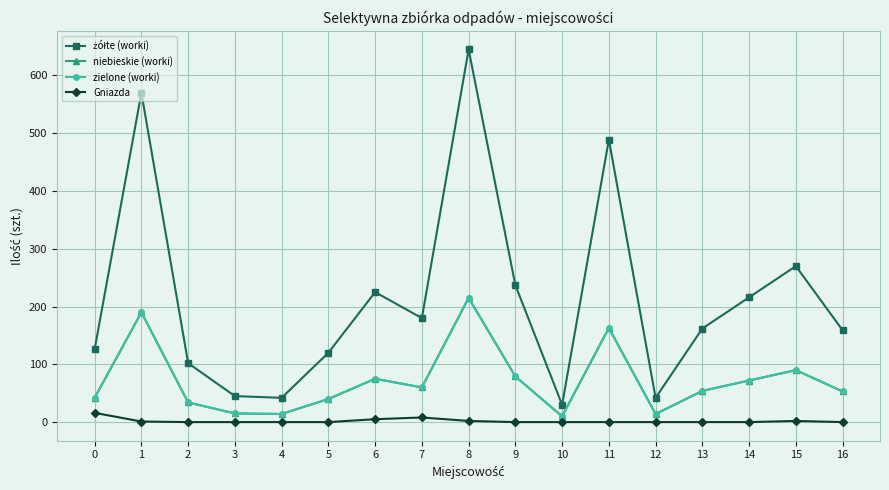

Is this an area chart (filled region under the line)?

No